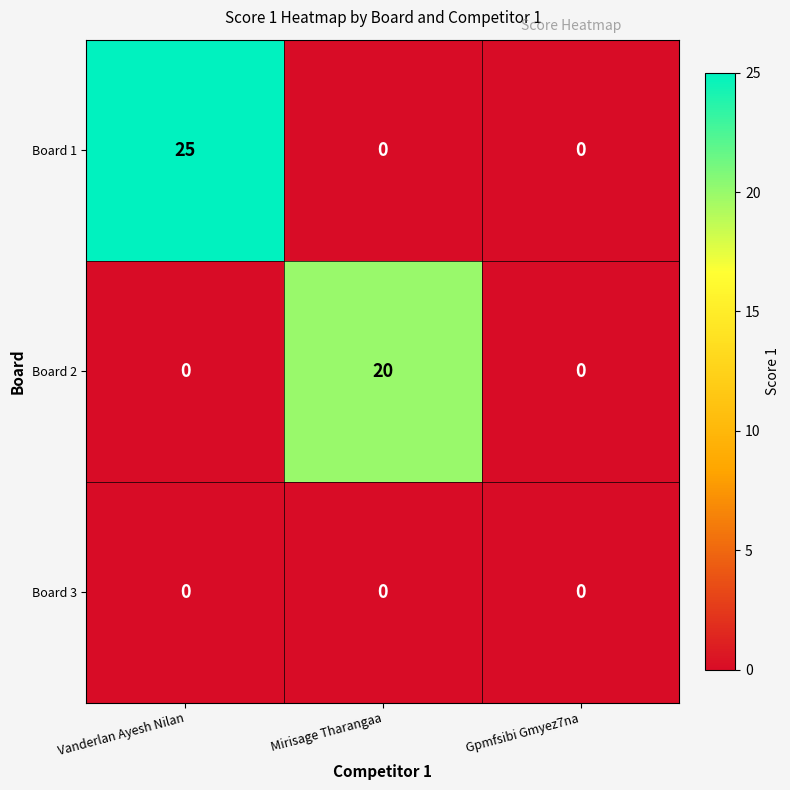

Reading left to right, extract all data points from this chart.

Board 1: Vanderlan Ayesh Nilan=25	Mirisage Tharangaa=0	Gpmfsibi Gmyez7na=0
Board 2: Vanderlan Ayesh Nilan=0	Mirisage Tharangaa=20	Gpmfsibi Gmyez7na=0
Board 3: Vanderlan Ayesh Nilan=0	Mirisage Tharangaa=0	Gpmfsibi Gmyez7na=0